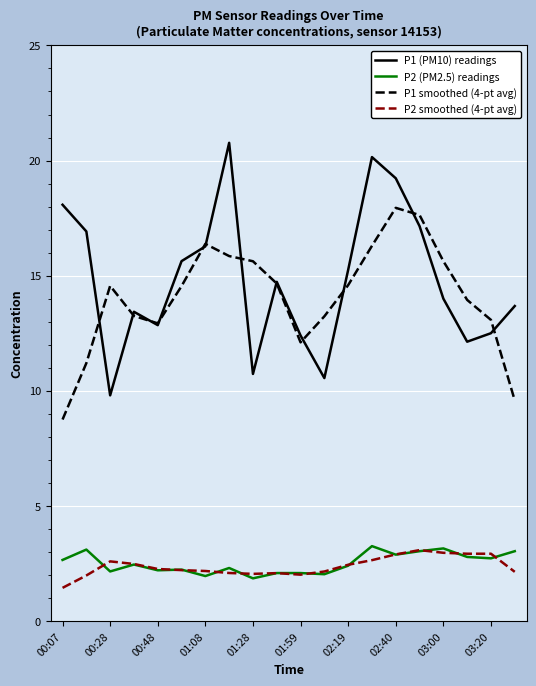

True or false: P1 smoothed (4-pt avg) and P1 (PM10) readings intersect in this chart.

True